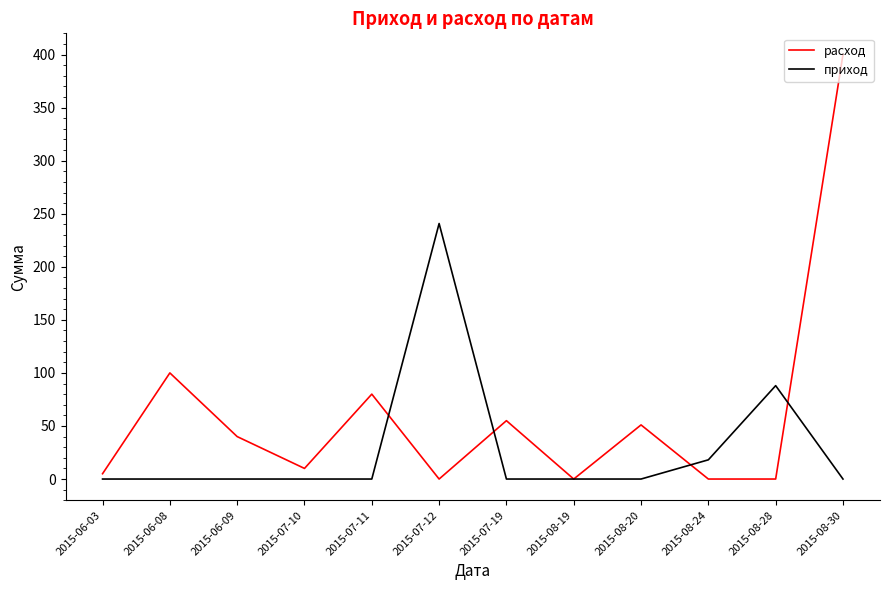

Reading left to right, extract all data points from this chart.

расход: 5.0	100.0	40.0	10.0	80.0	0.0	55.0	0.0	51.0	0.0	0.0	400.0
приход: 0.0	0.0	0.0	0.0	0.0	240.8	0.0	0.0	0.0	18.1	88.0	0.0